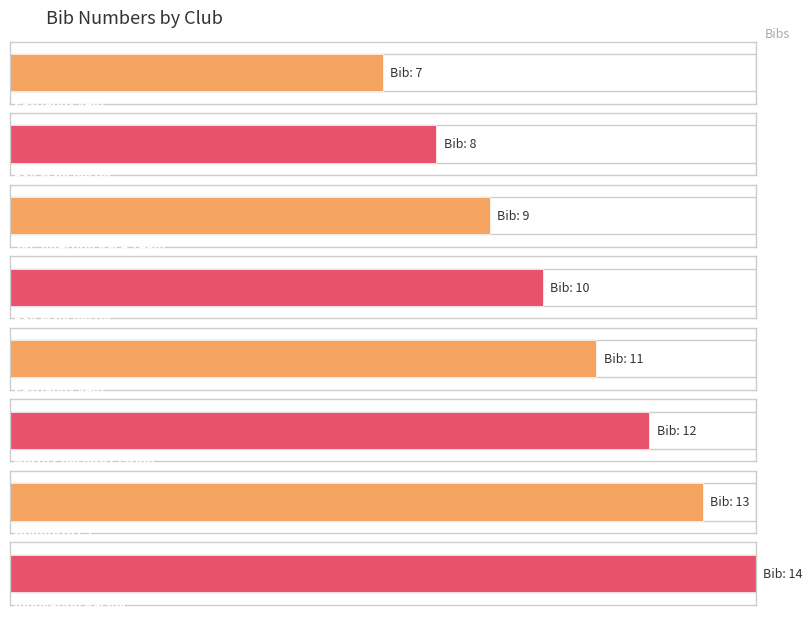

How many data points are less than 11?

4